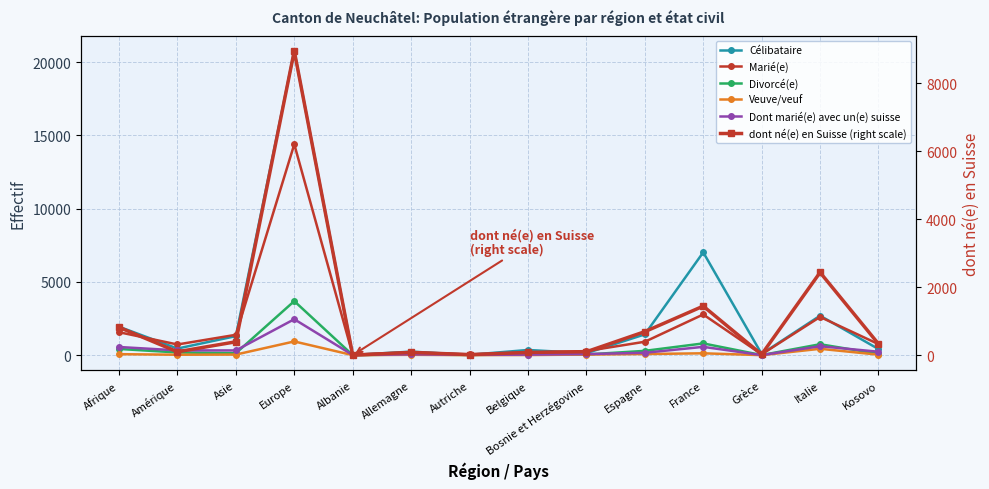

Reading left to right, what are all the values shown in this chart?

Célibataire: 1940	450	1298	20755	15	240	24	353	134	1417	7016	80	2693	415
Marié(e): 1566	728	1388	14390	31	196	50	175	278	914	2776	55	2607	752
Divorcé(e): 423	184	131	3687	3	46	13	59	45	293	801	6	745	83
Veuve/veuf: 67	28	39	935	1	22	3	7	40	77	126	0	433	31
Dont marié(e) avec un(e) suisse: 556	325	322	2451	10	57	21	35	73	160	567	2	609	233
dont né(e) en Suisse (right scale): 821	101	395	8949	2	83	18	82	102	693	1444	24	2435	332